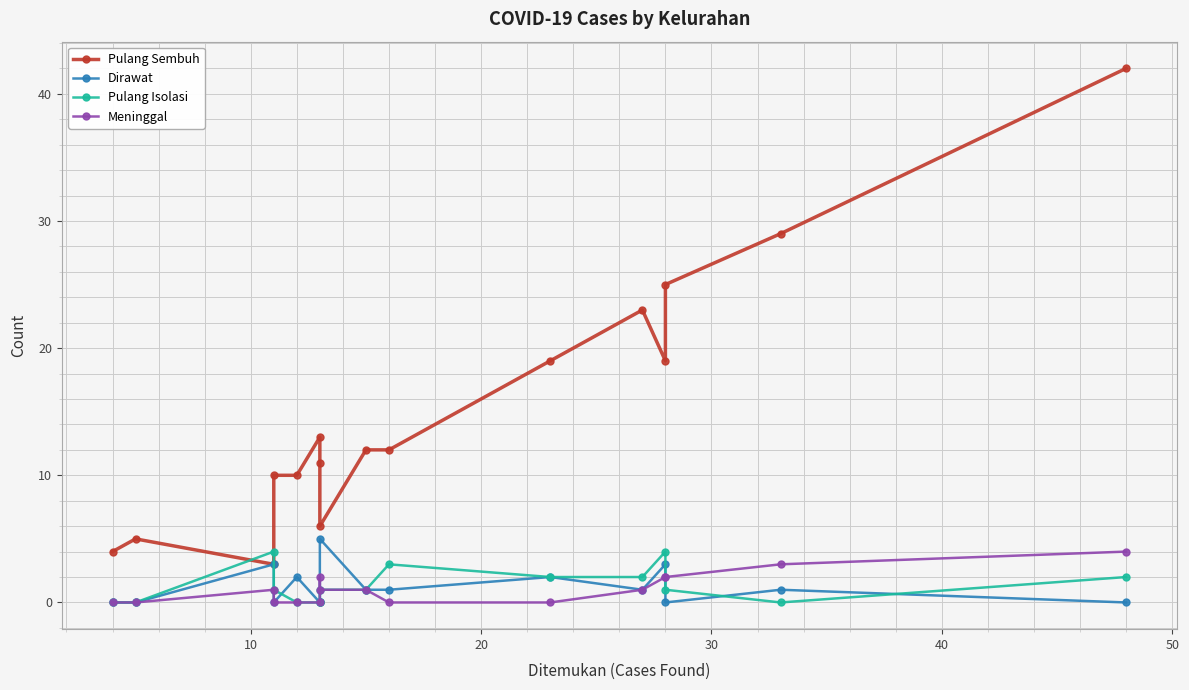

True or false: Dirawat and Pulang Sembuh cross at least once.

False